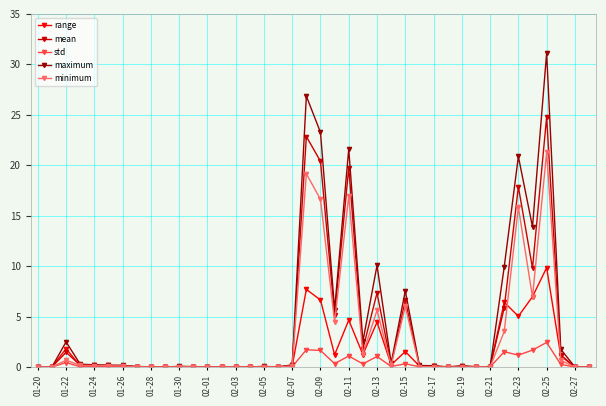

True or false: maximum has more than 2 interior local peaks.

True